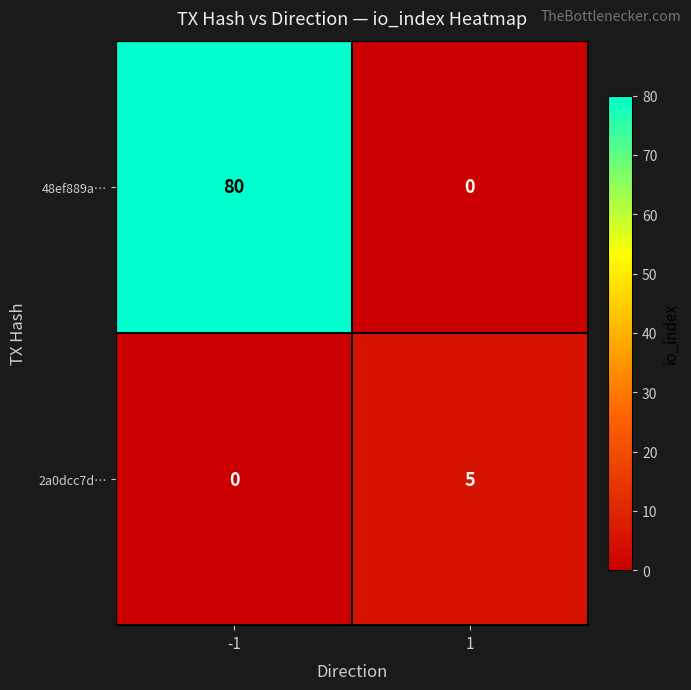

Reading left to right, what are all the values shown in this chart?

48ef889a…: -1=80	1=0
2a0dcc7d…: -1=0	1=5